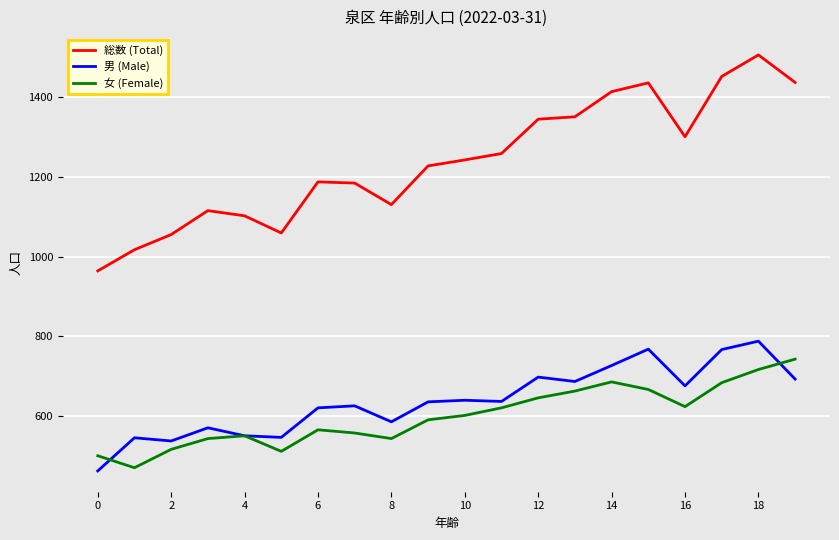

What is the minimum value shown in the chart?

463